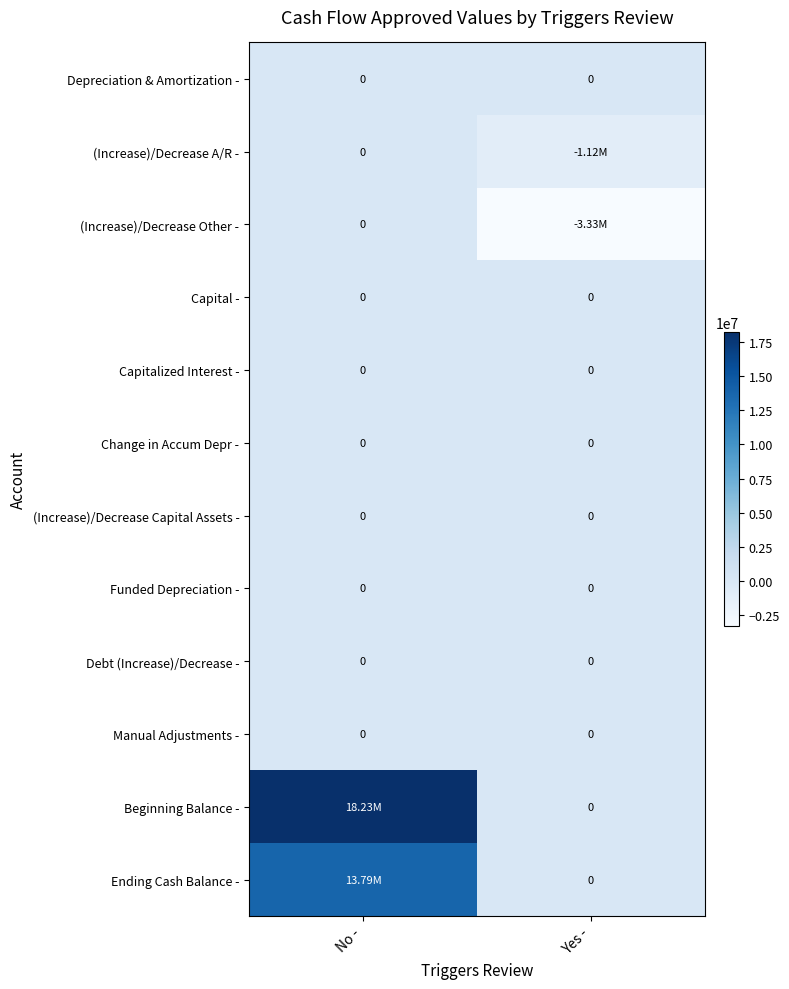

Which series has the widest spread of values?

Beginning Balance -